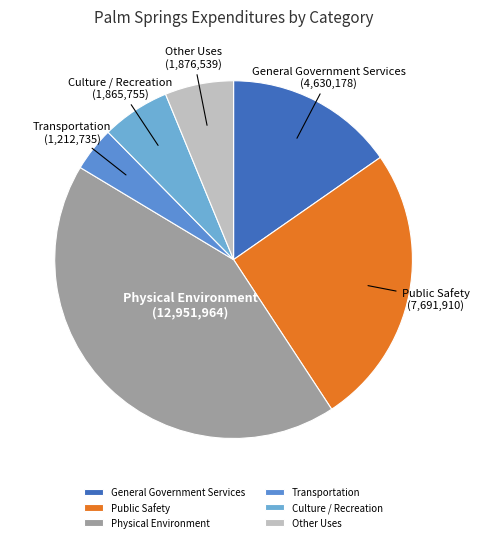

Do Public Safety and General Government Services together represent more than half of the pie?

No